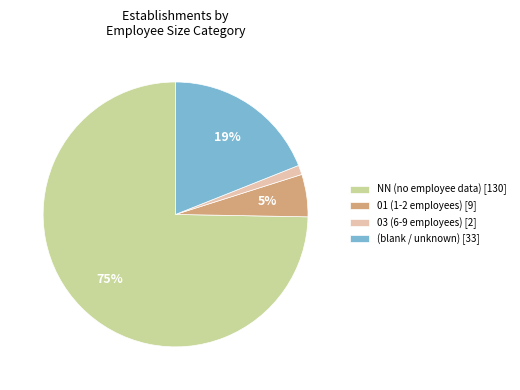

To the nearest percent, what portion does 01 (1-2 employees) [9] represent?

5%